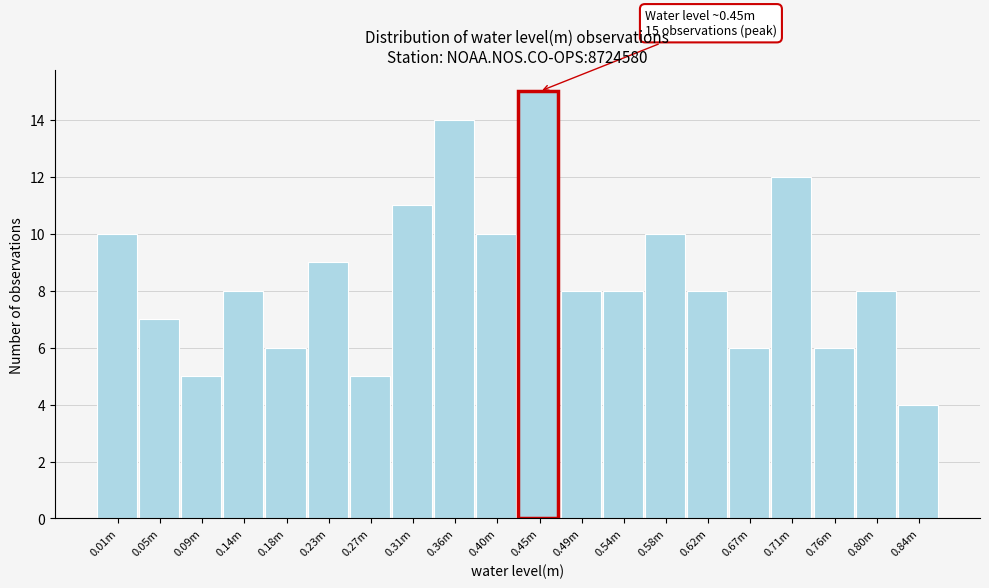

Reading left to right, transcribe all the data shown in this chart.

10	7	5	8	6	9	5	11	14	10	15	8	8	10	8	6	12	6	8	4